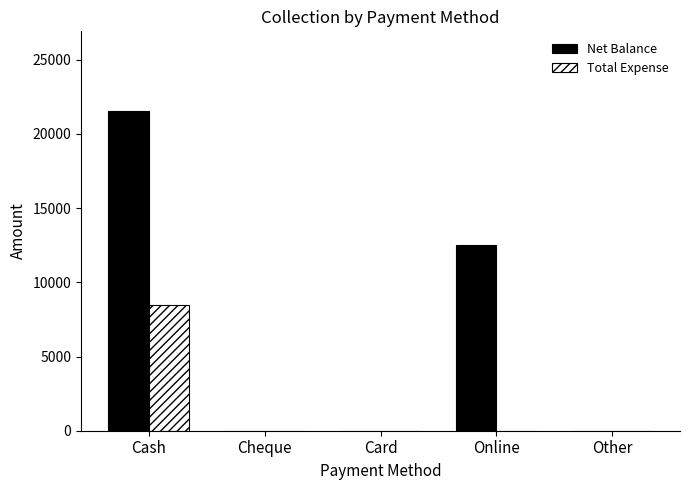

Does the chart contain stacked bars?

No